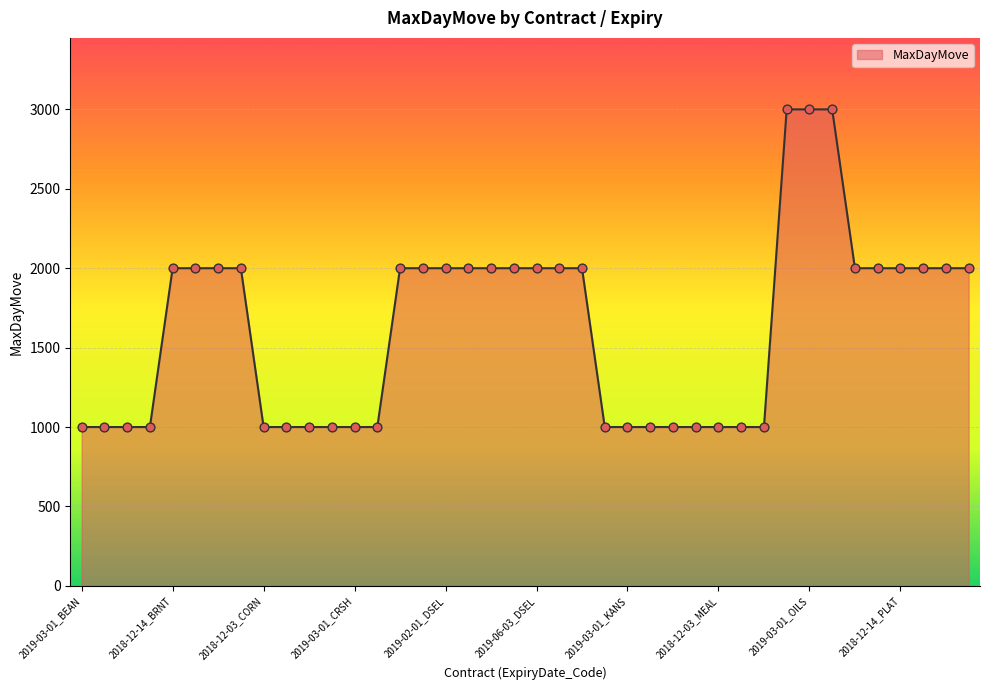

What is the difference between the maximum and minimum values?

2000